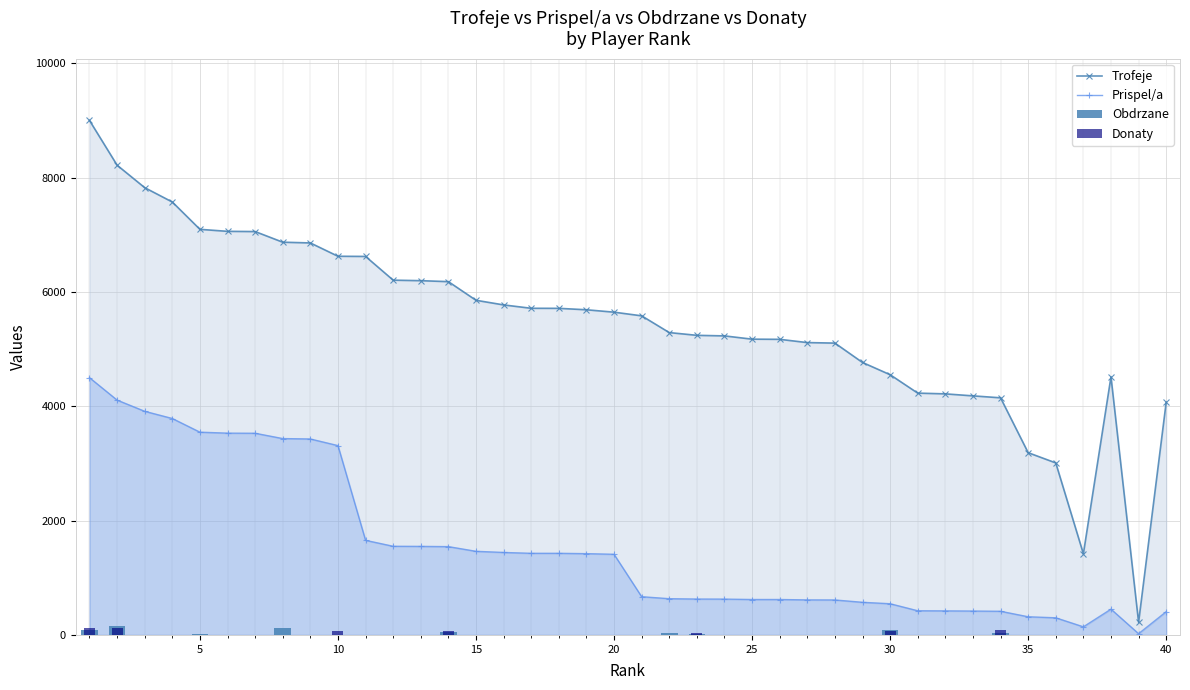

What are all the series names shown in the legend?

Trofeje, Prispel/a, Obdrzane, Donaty